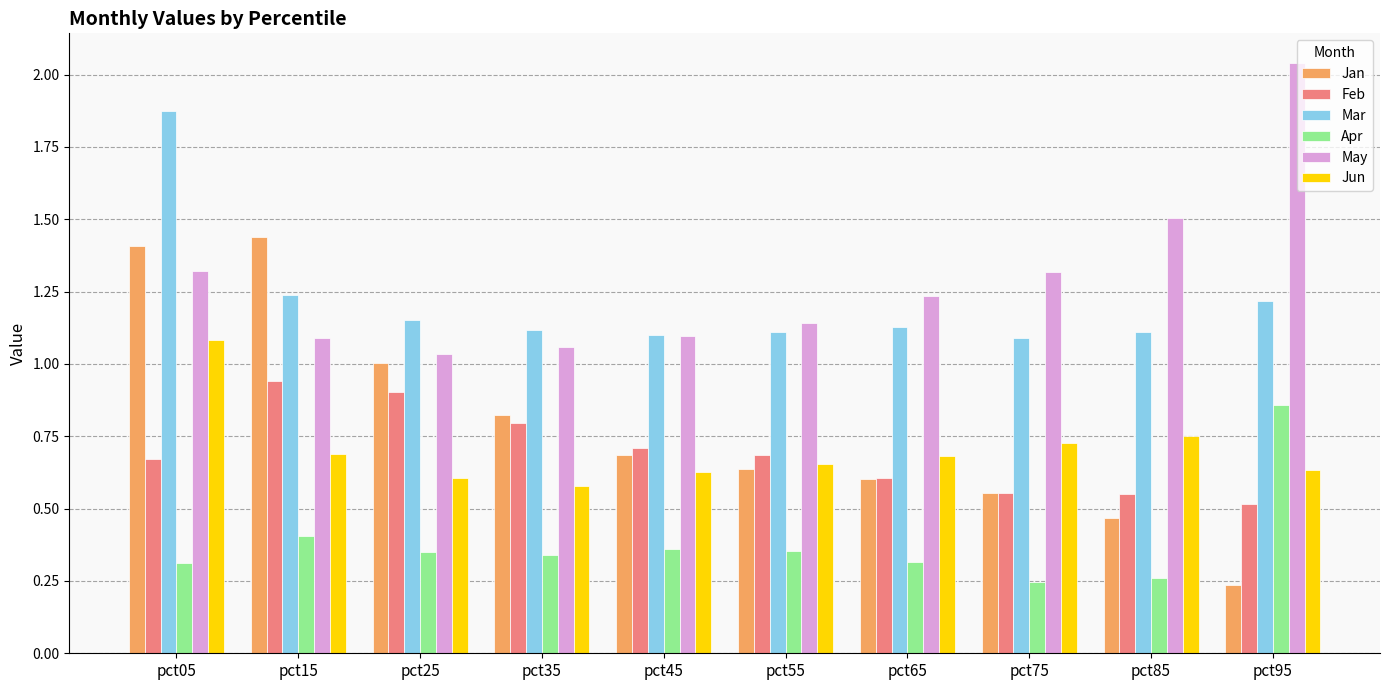

Which series has the largest range (max minus min)?

Jan